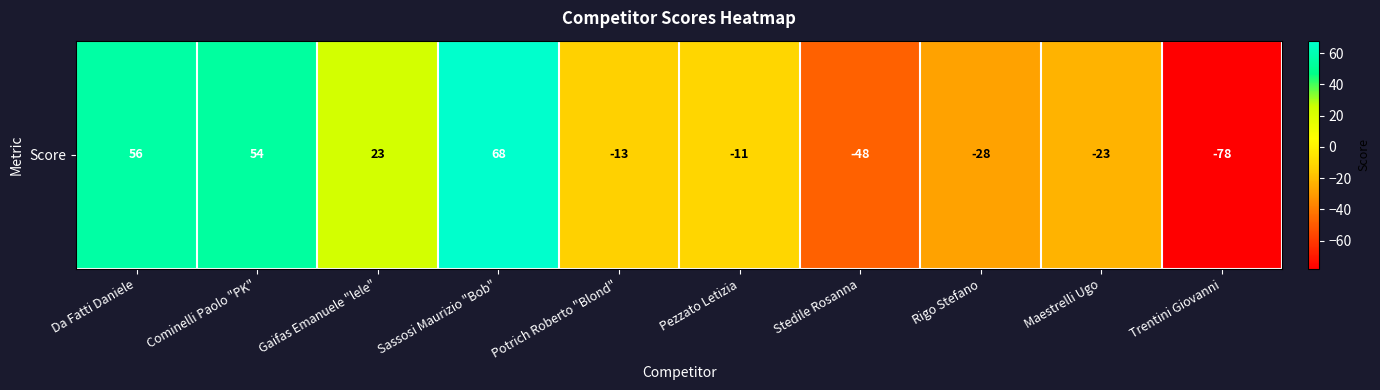

What is the difference between the maximum and minimum values?

146